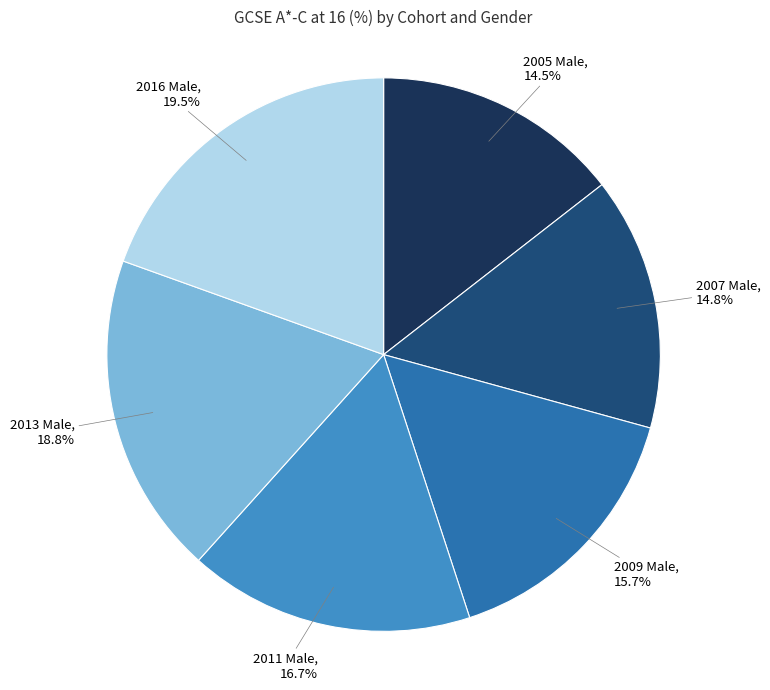

Count the number of slices in the pie.

6